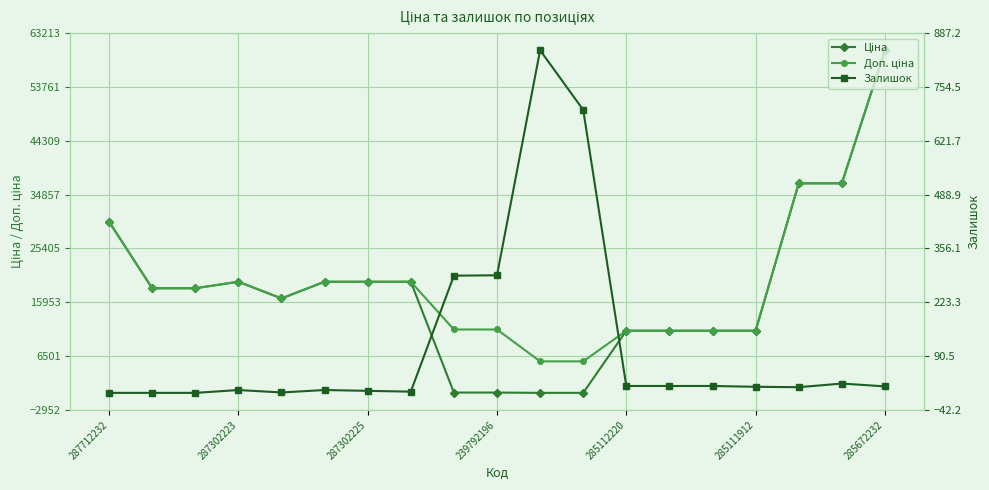

What is the sum of all Залишок values?

2264.0